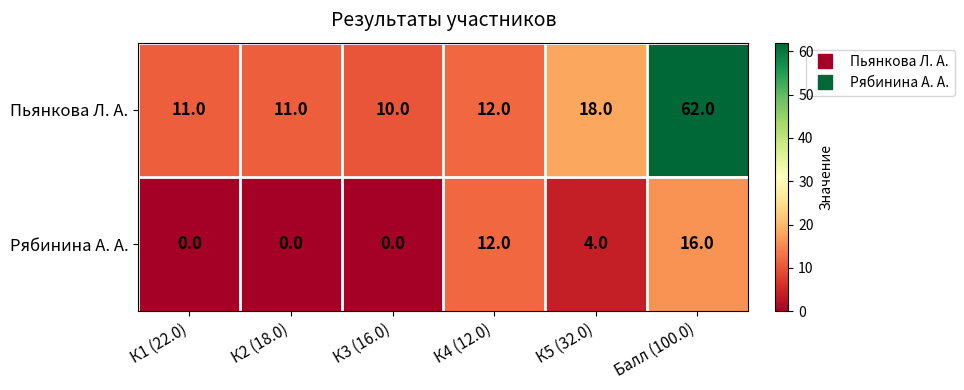

At how many categories does at least one series exceed 0?

6